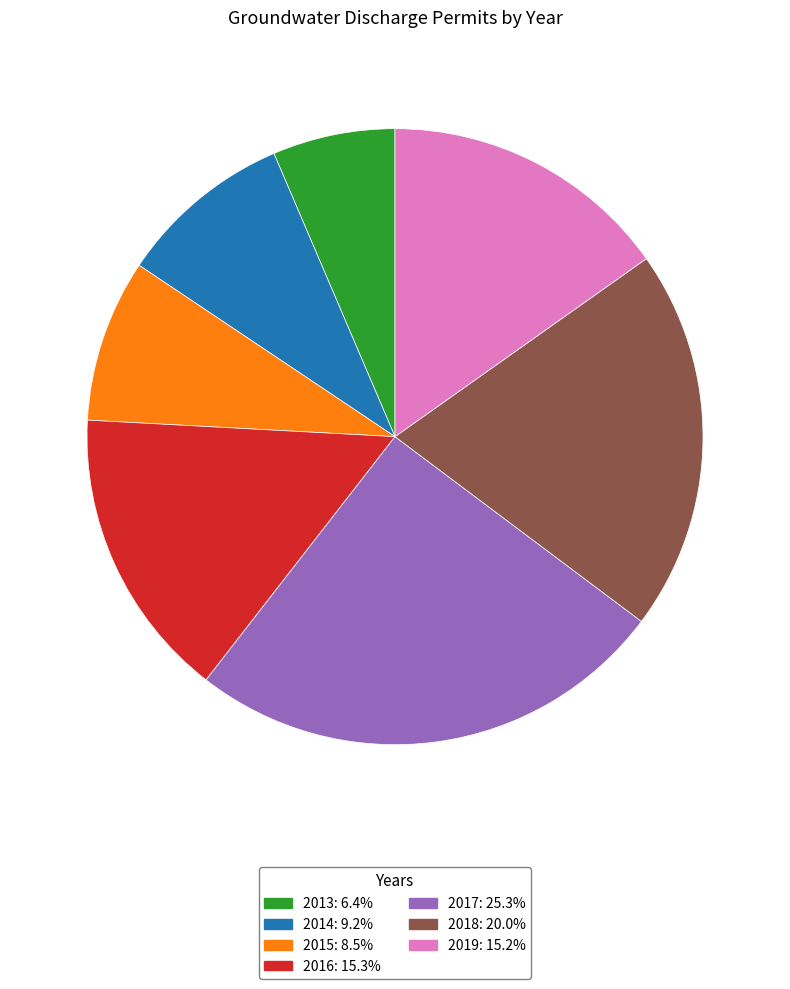

True or false: 2014 accounts for 21% of the total.

False